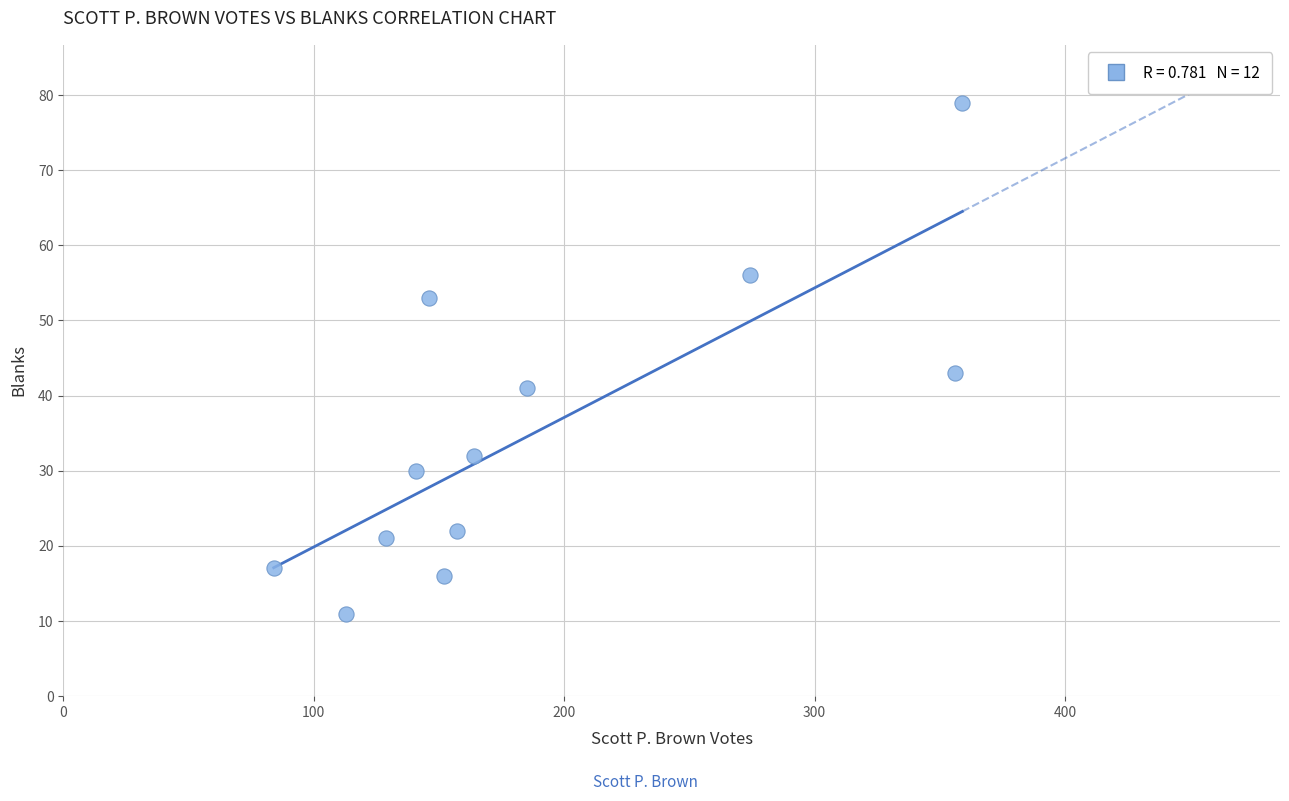

What Y value in the scatter plot is closest to 45?

43